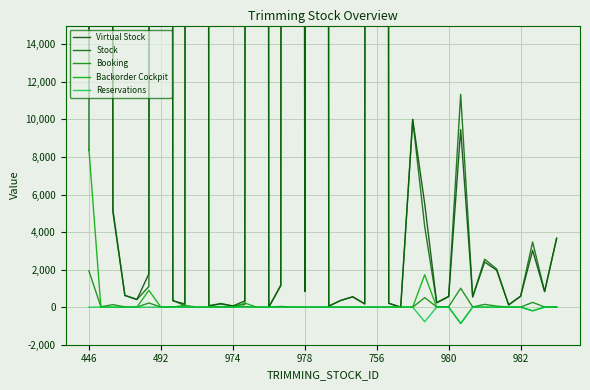

What value does the Stock series have at 980?

1101.5